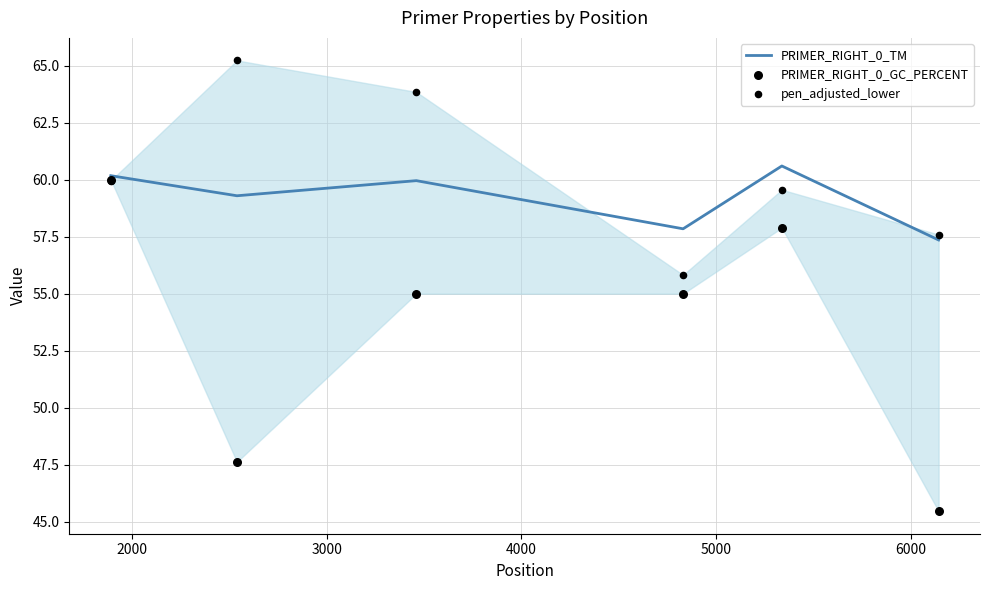

At how many categories does at least one series exceed 61?

2